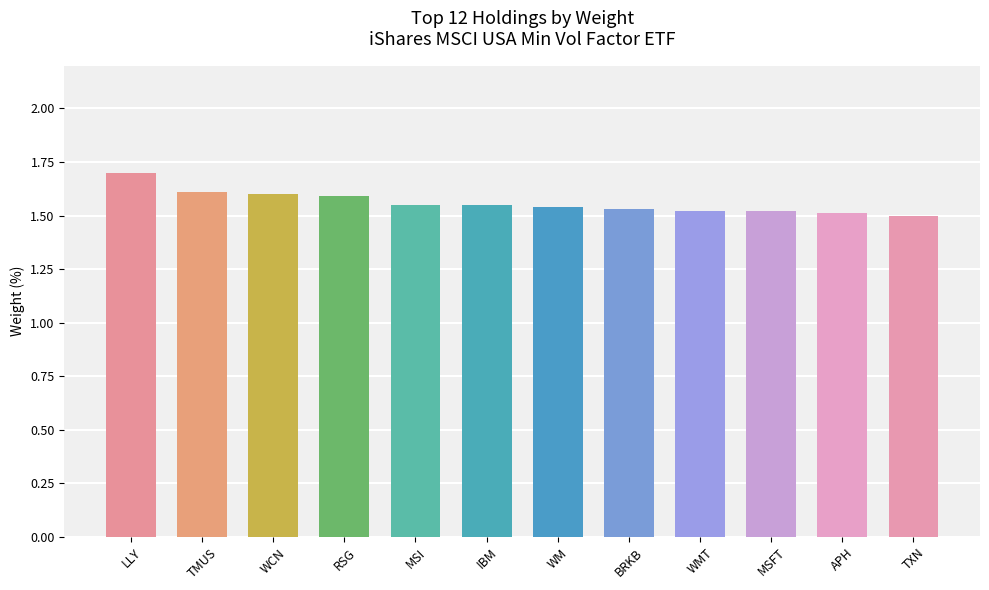

Count the values in the range 1 to 2.

12